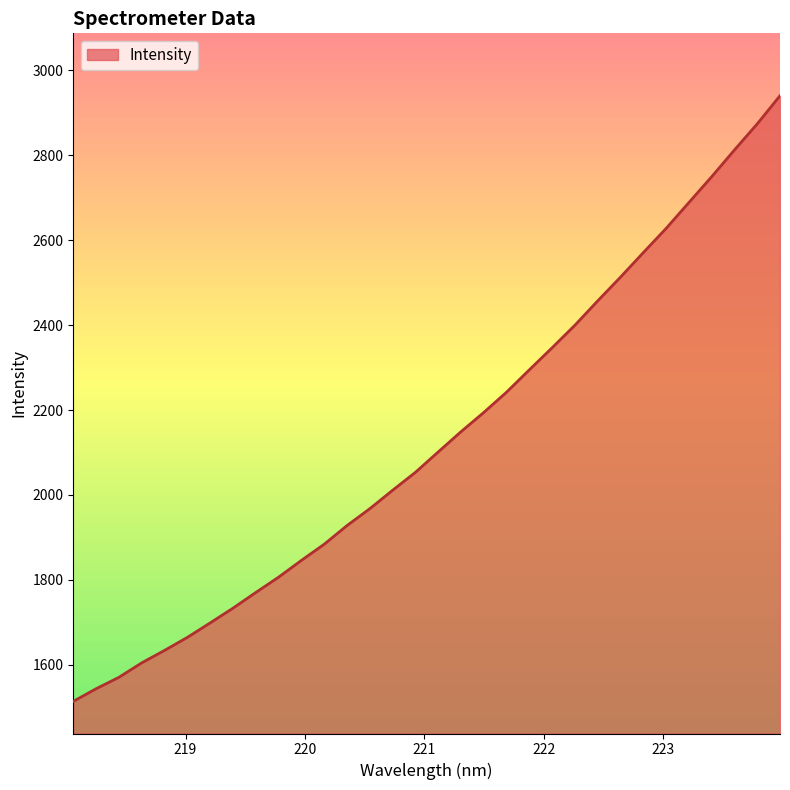

What is the difference between the maximum and minimum values?

1426.4